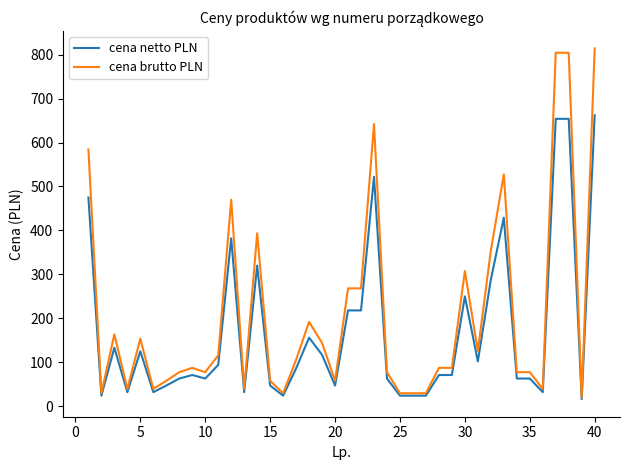

Which series has the largest total across all categories?

cena brutto PLN